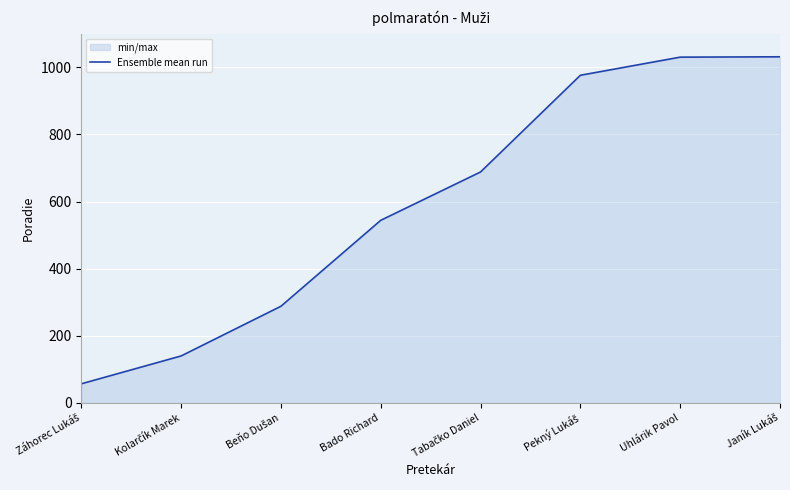

Which category has the highest value across all series?

Janík Lukáš